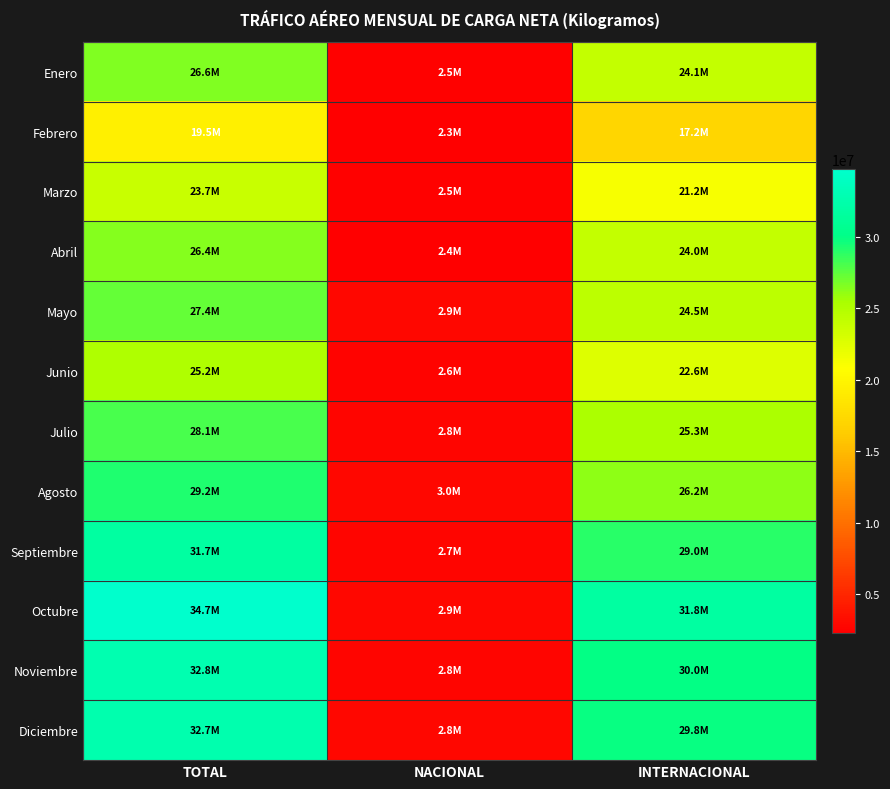

Rank the series by their maximum value, from lowest to highest.

Febrero, Marzo, Junio, Abril, Enero, Mayo, Julio, Agosto, Septiembre, Diciembre, Noviembre, Octubre